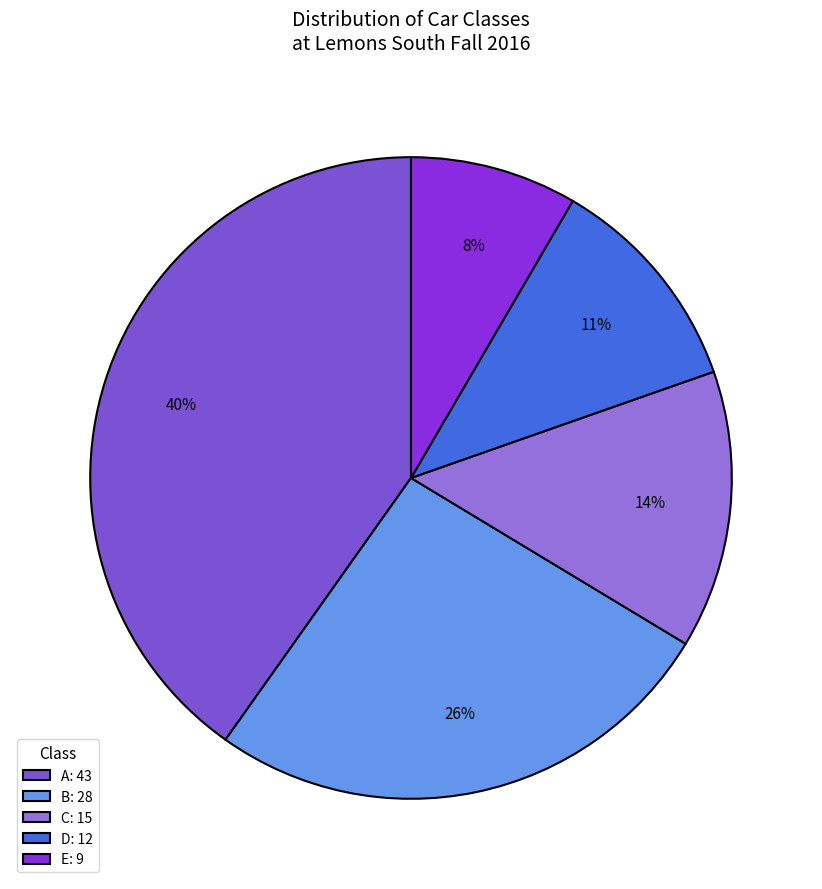

Is it true that A is 51% of the pie?

False